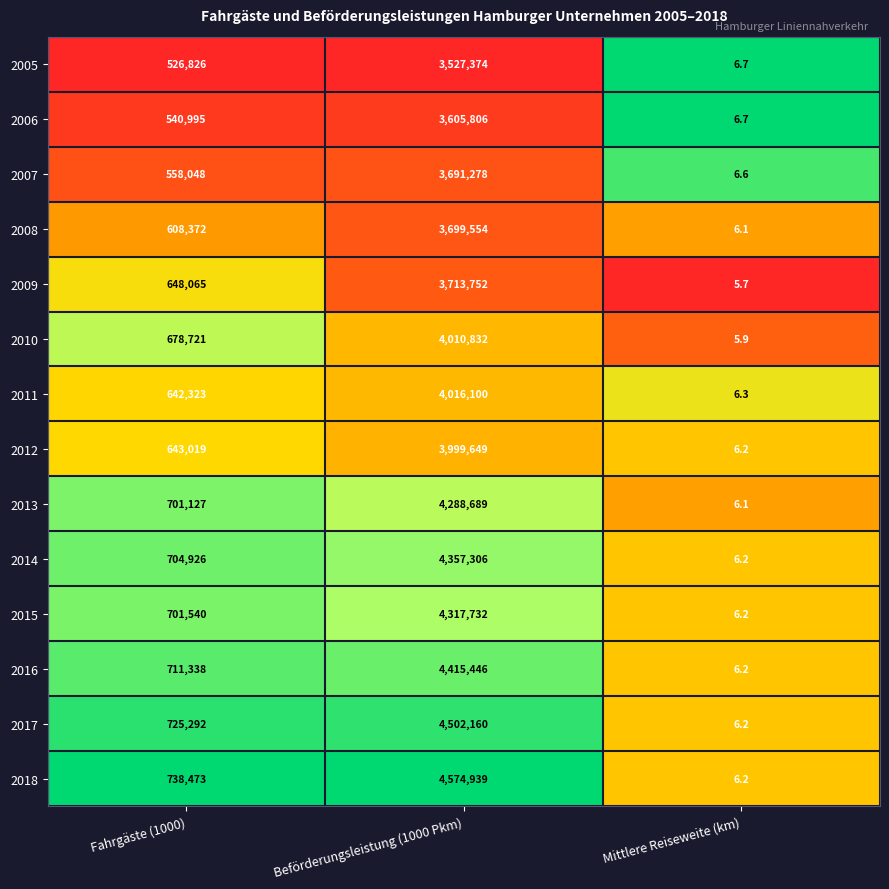

What is the minimum value shown in the chart?

5.7